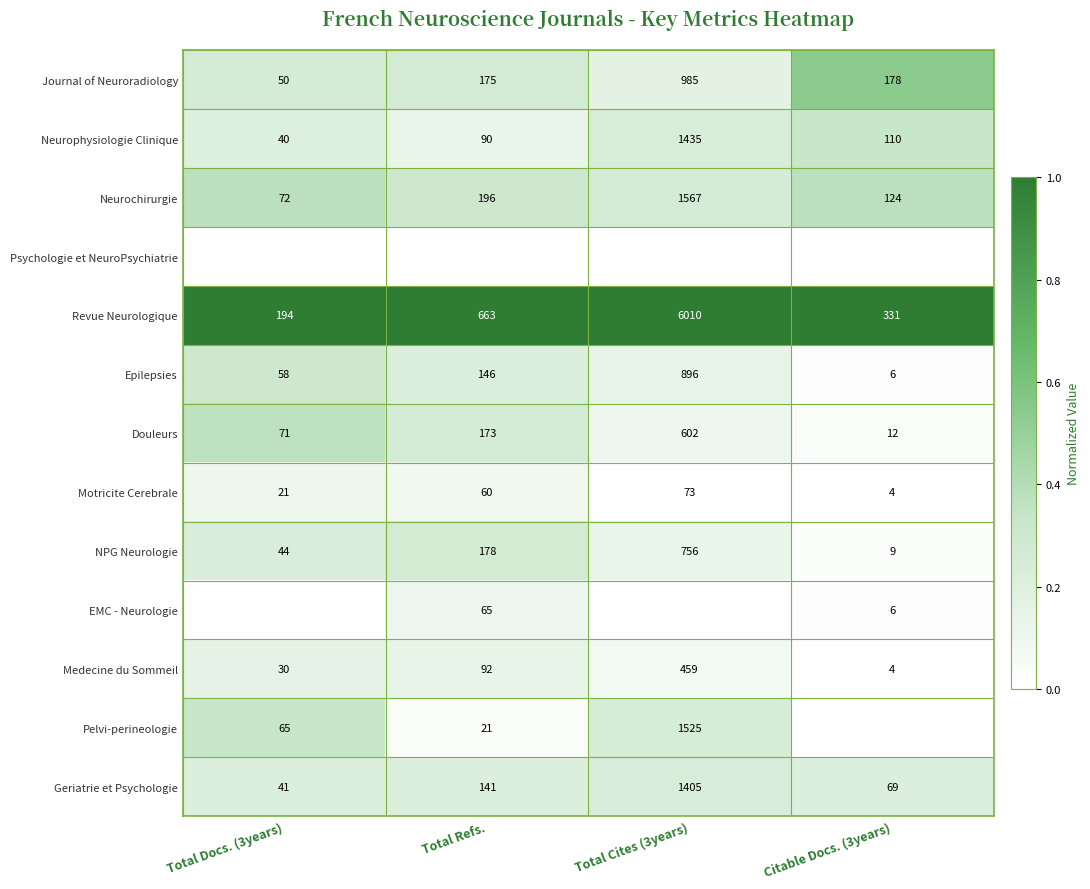

Is the value of Motricite Cerebrale at Total Refs. greater than the value of Geriatrie et Psychologie at Total Refs.?

No